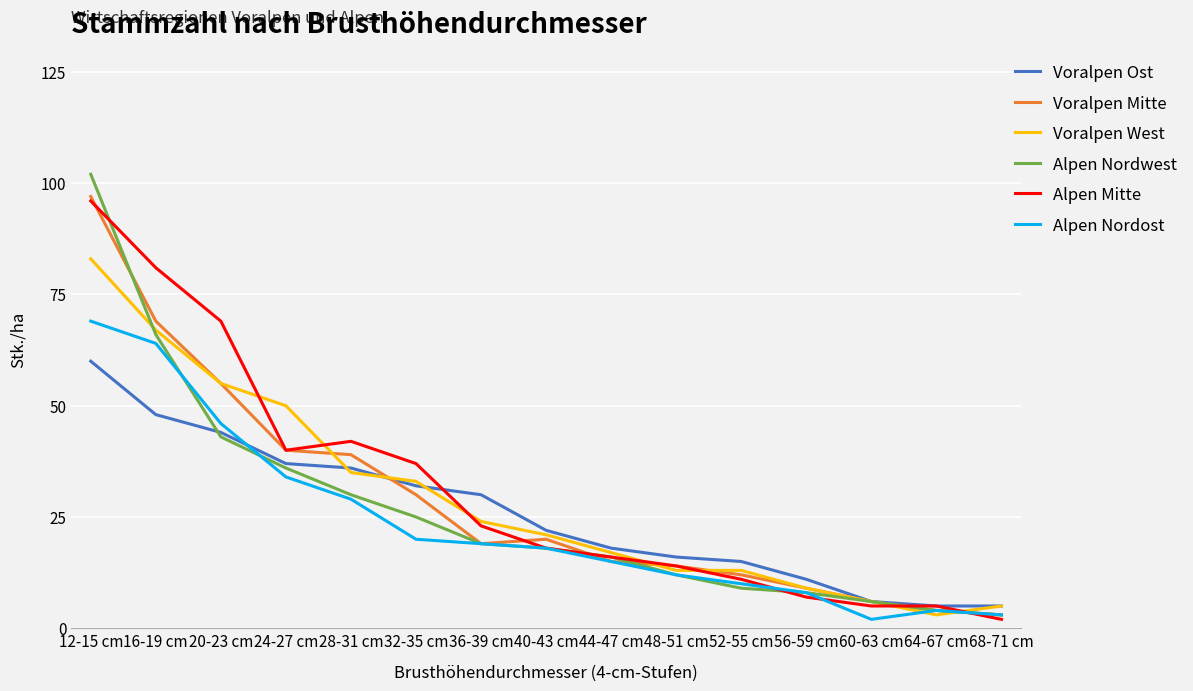

What position from the left is 52-55 cm?

11